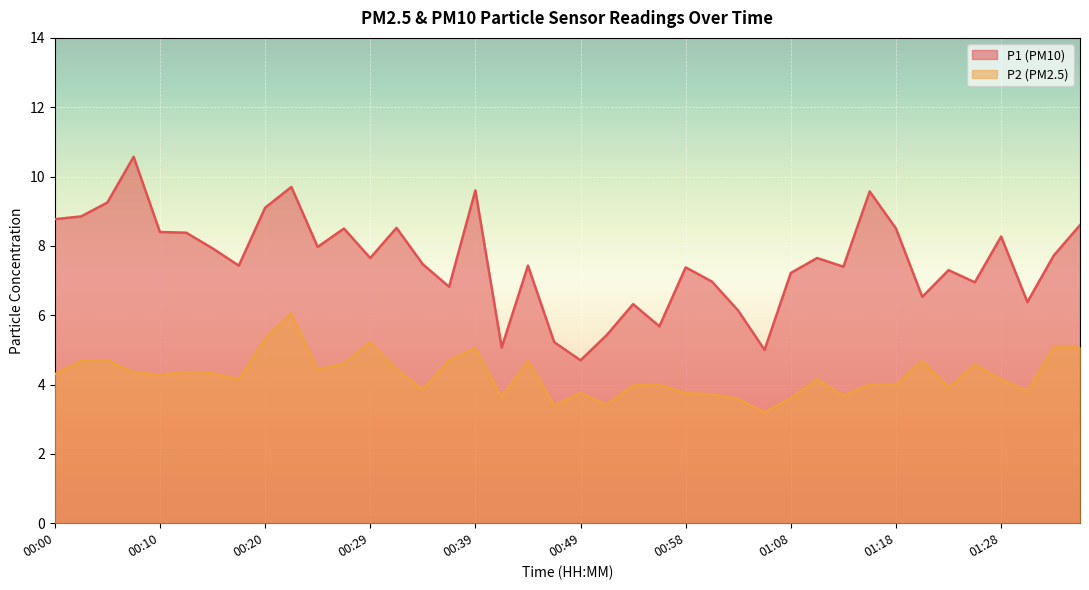

Rank the series at 00:29 from highest to lowest value.

P1 (PM10), P2 (PM2.5)